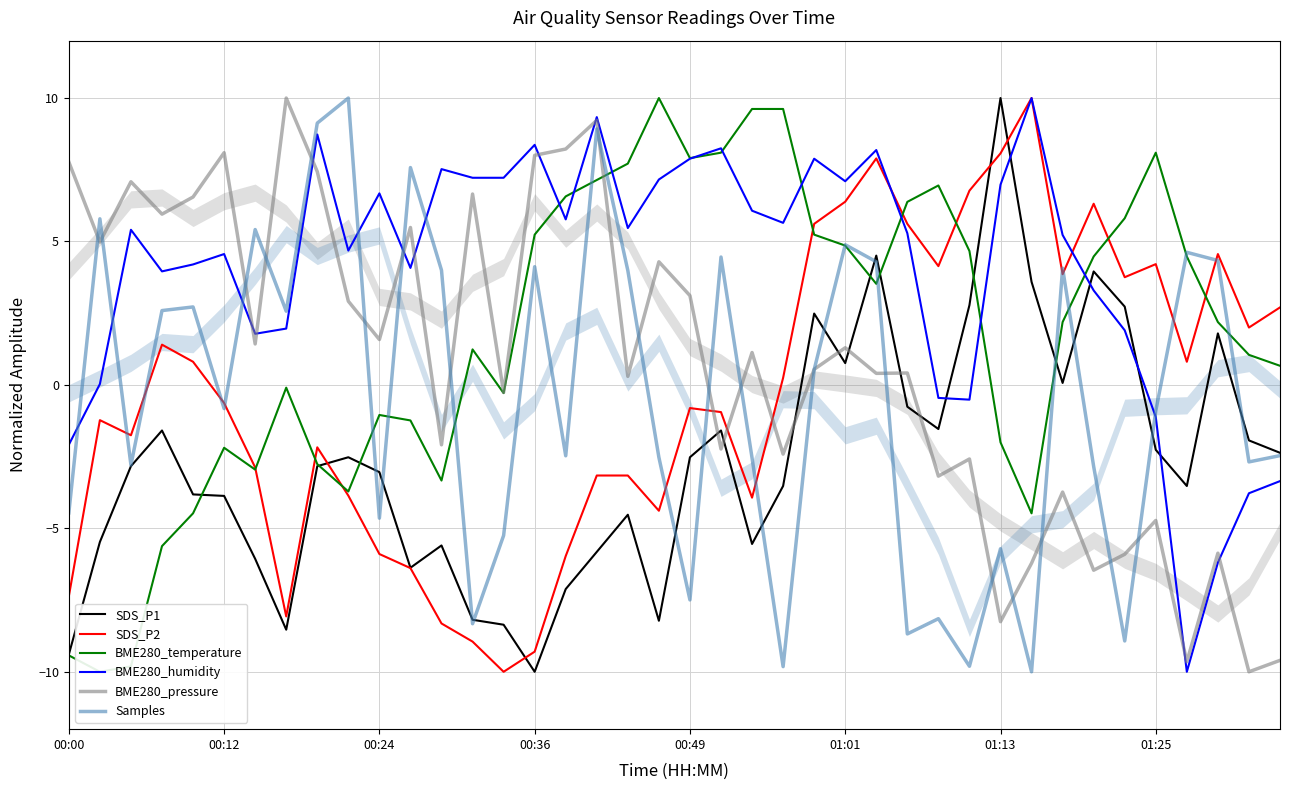

True or false: BME280_pressure and SDS_P2 cross at least once.

True